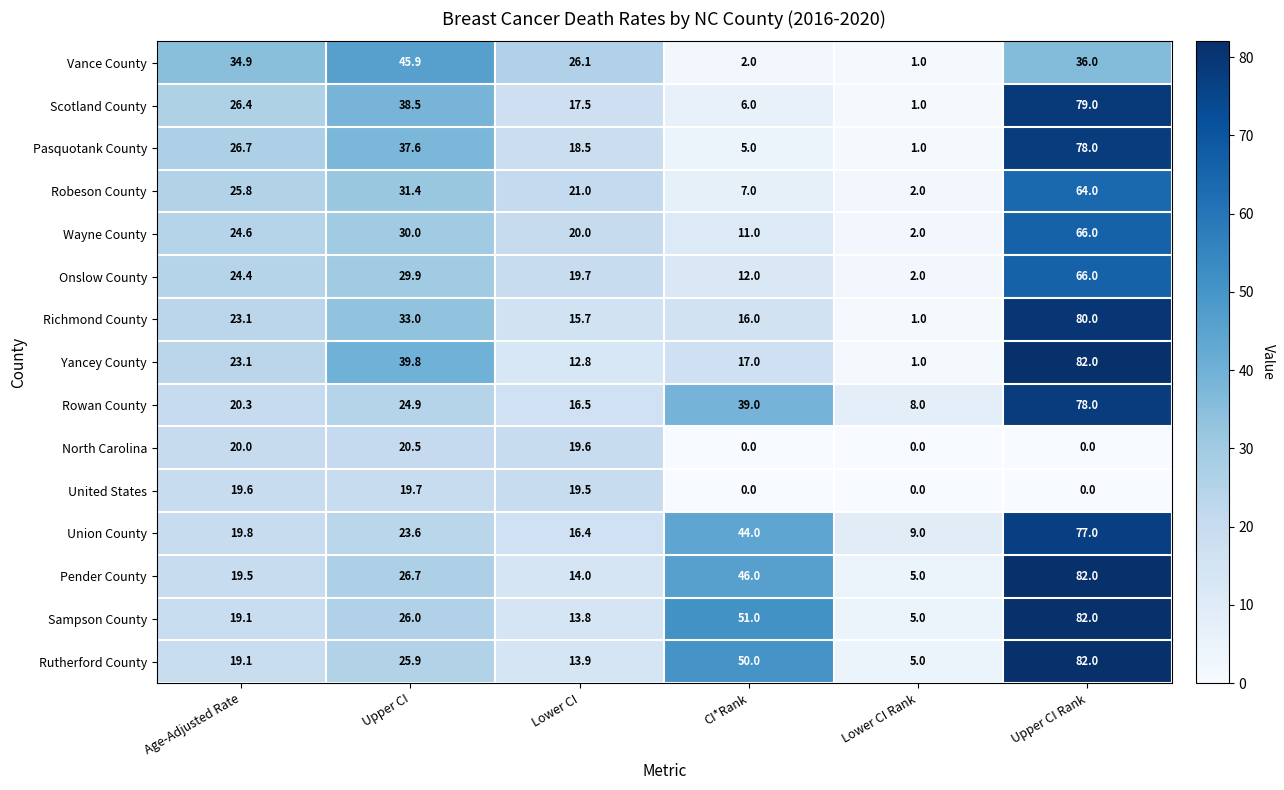

At how many categories does at least one series exceed 69?

1